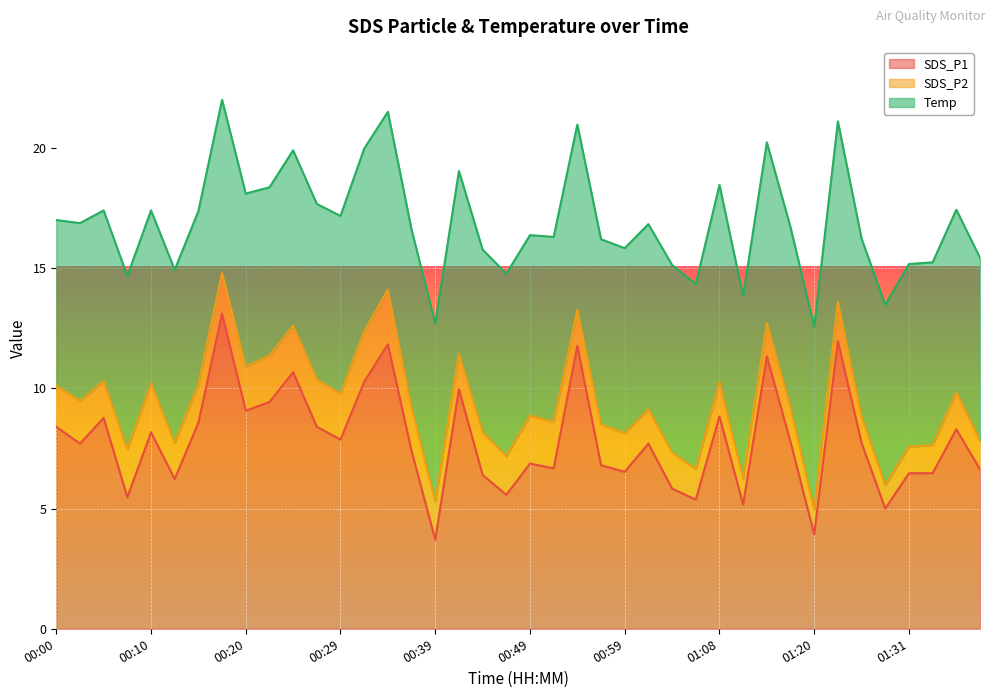

What are all the series names shown in the legend?

SDS_P1, SDS_P2, Temp